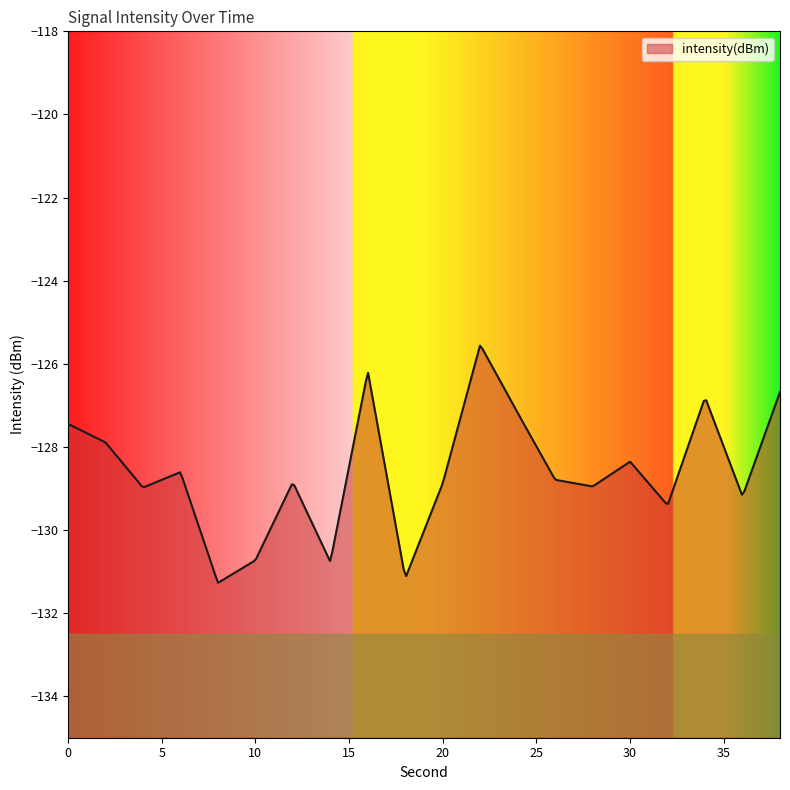

What is the difference between the values at 2 and 16?

1.7